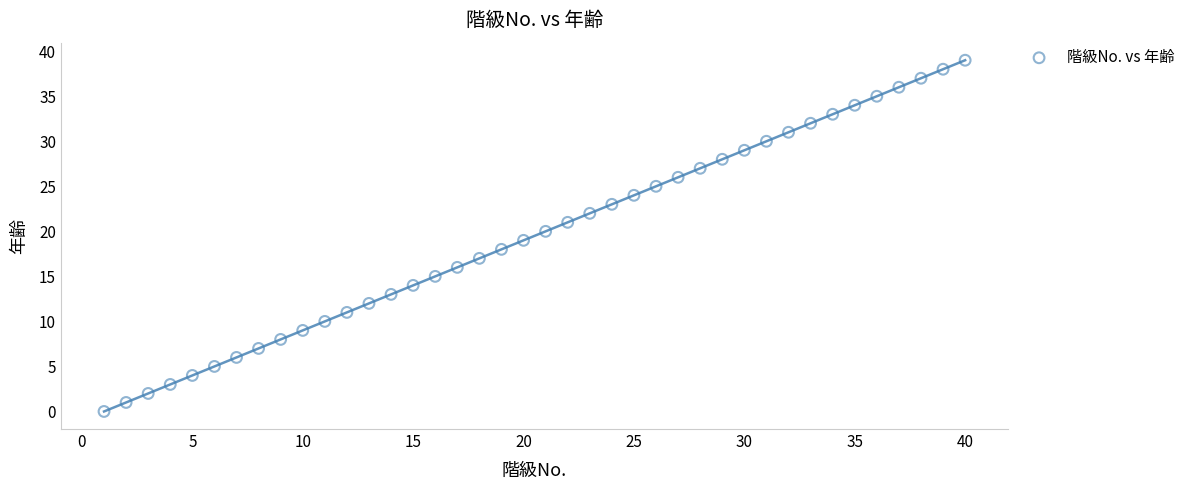

What is the range of Y values (max minus min)?

39